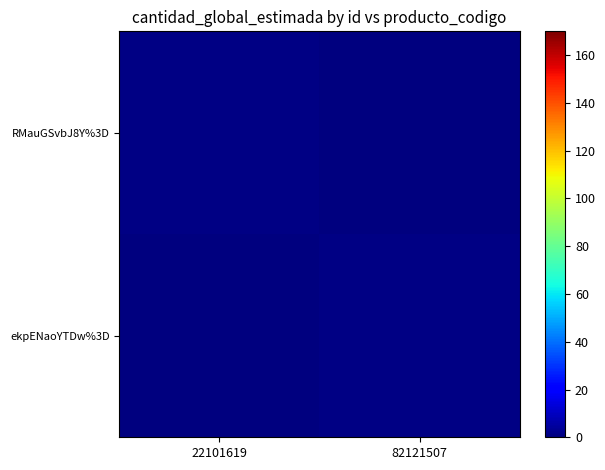

Reading left to right, transcribe all the data shown in this chart.

RMauGSvbJ8Y%3D: 22101619=1	82121507=0
ekpENaoYTDw%3D: 22101619=0	82121507=1